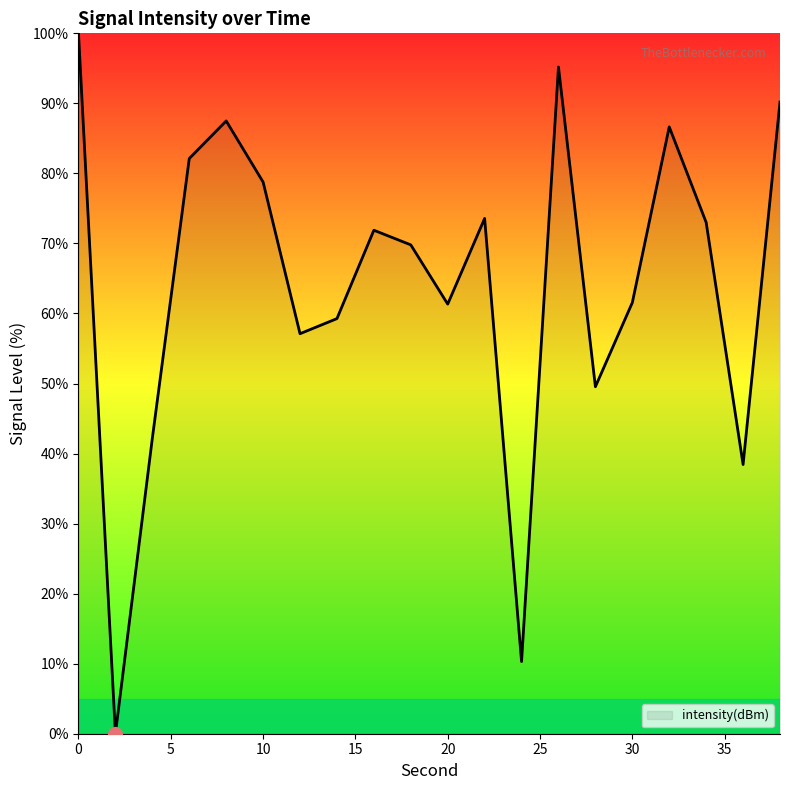

How many lines are shown in the chart?

1